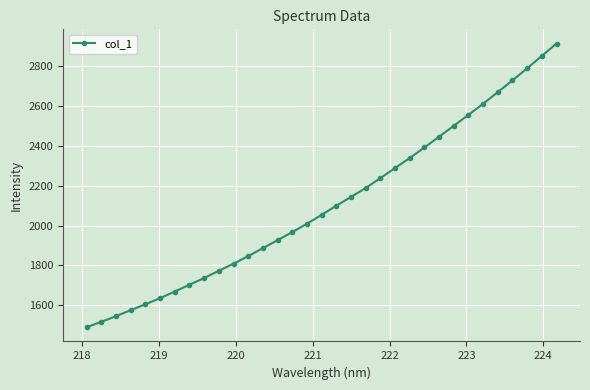

What is the greatest value displayed?

2911.5